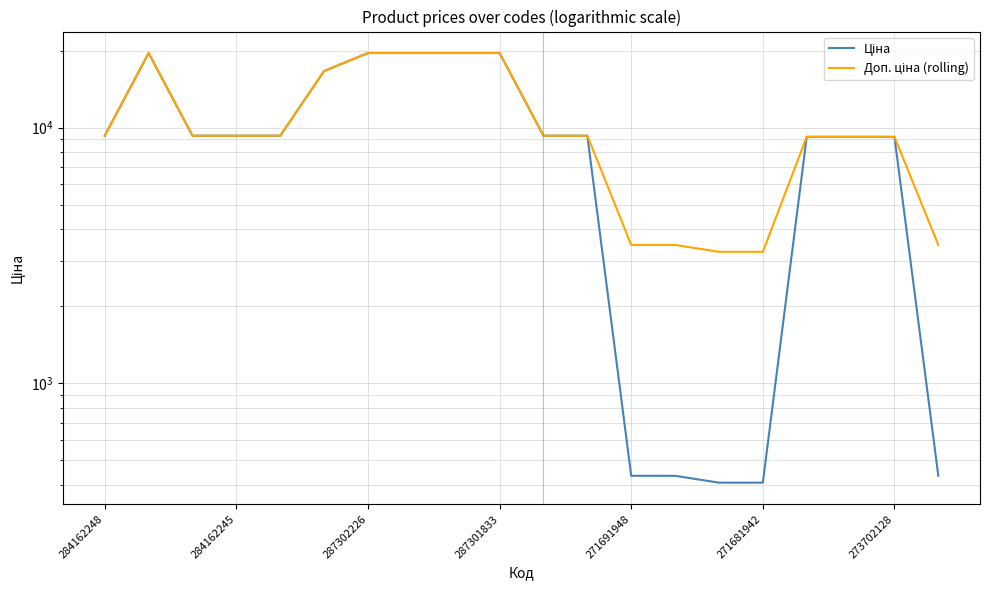

What is the sum of all Ціна values?

199912.1